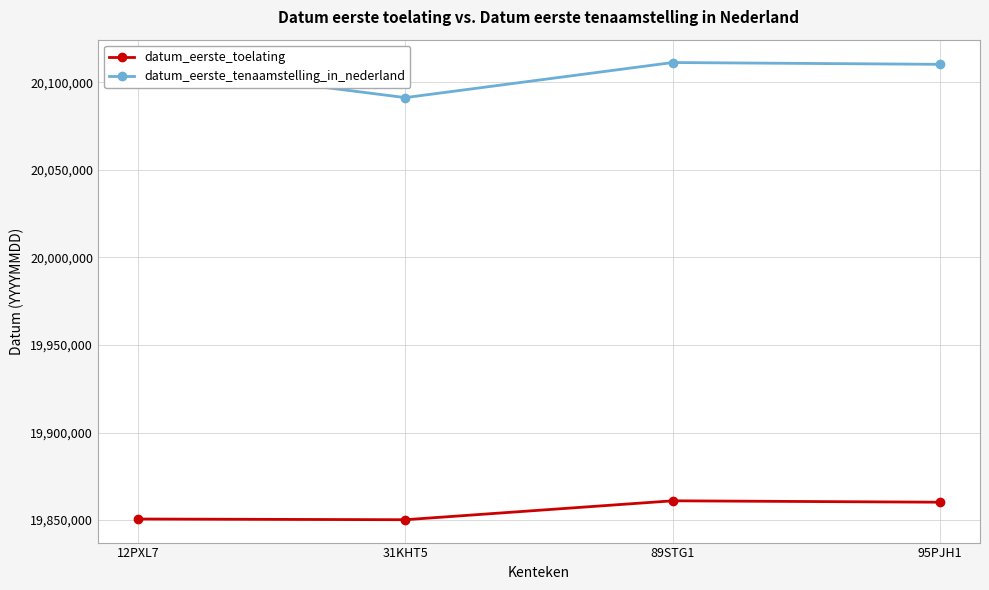

Read the datum_eerste_tenaamstelling_in_nederland value at 12PXL7.

20110401